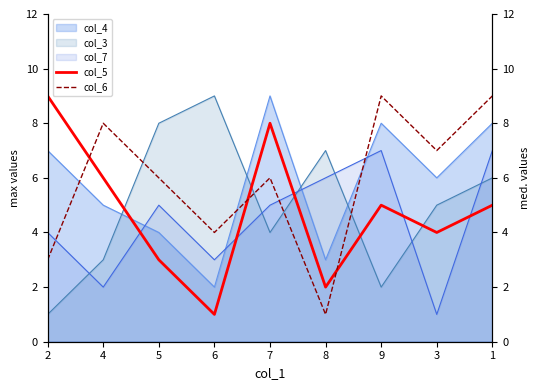

At which label does col_6 first exceed 6?

4